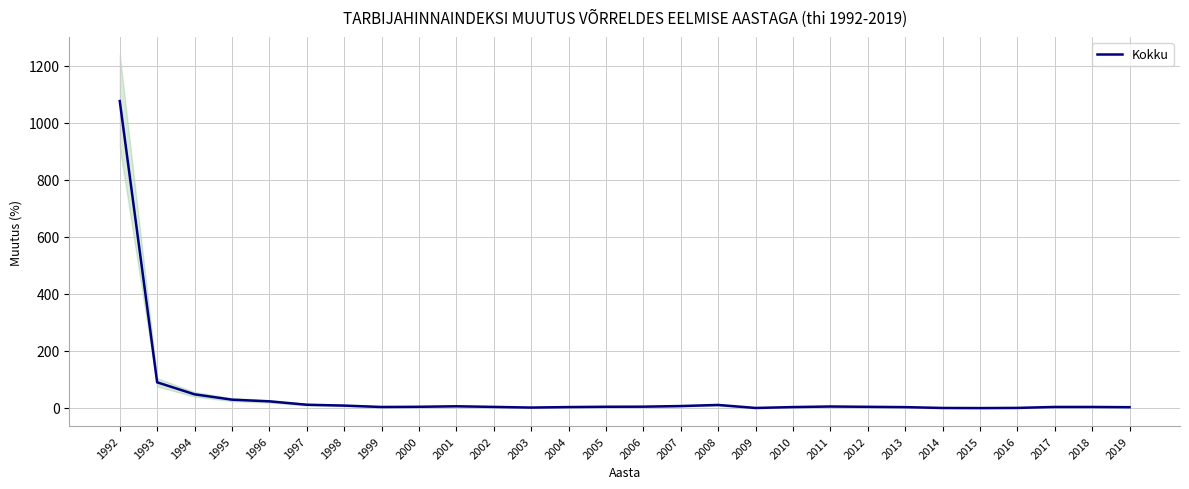

How many data points are less than 4?

14